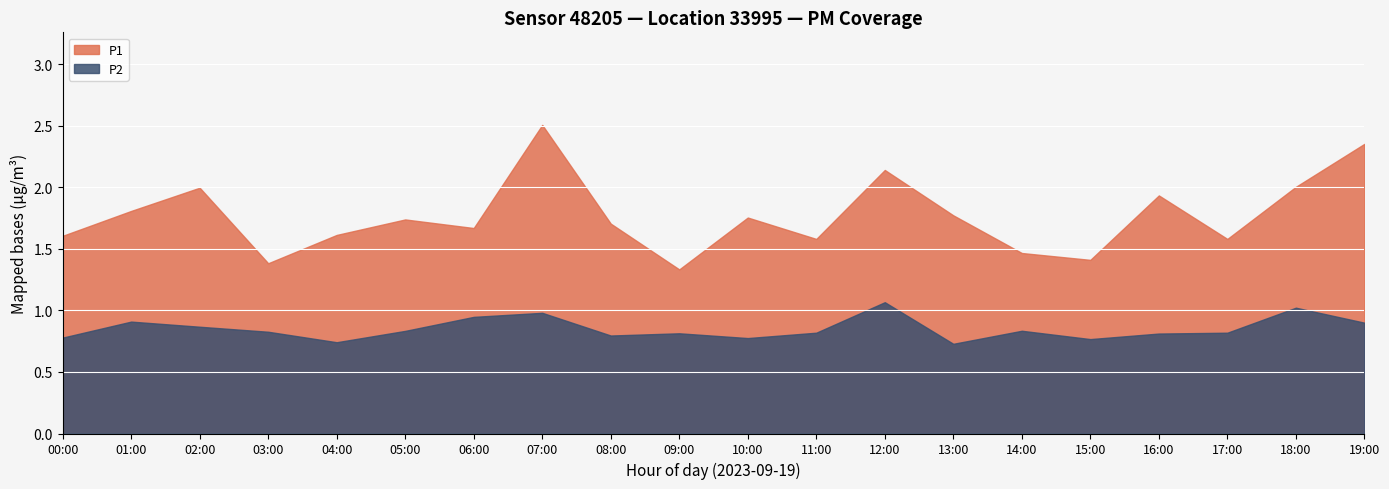

What is the difference between the maximum and minimum values in the P2 series?

0.5